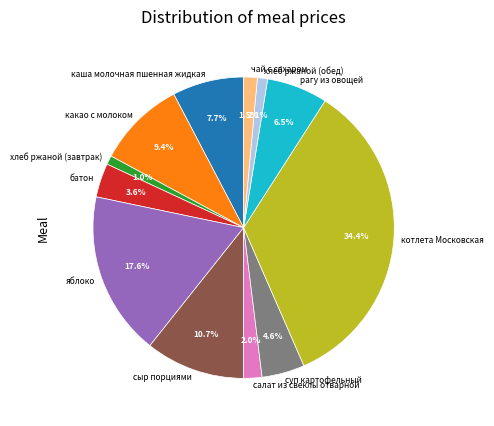

Is there any slice that represents more than half of the pie?

No